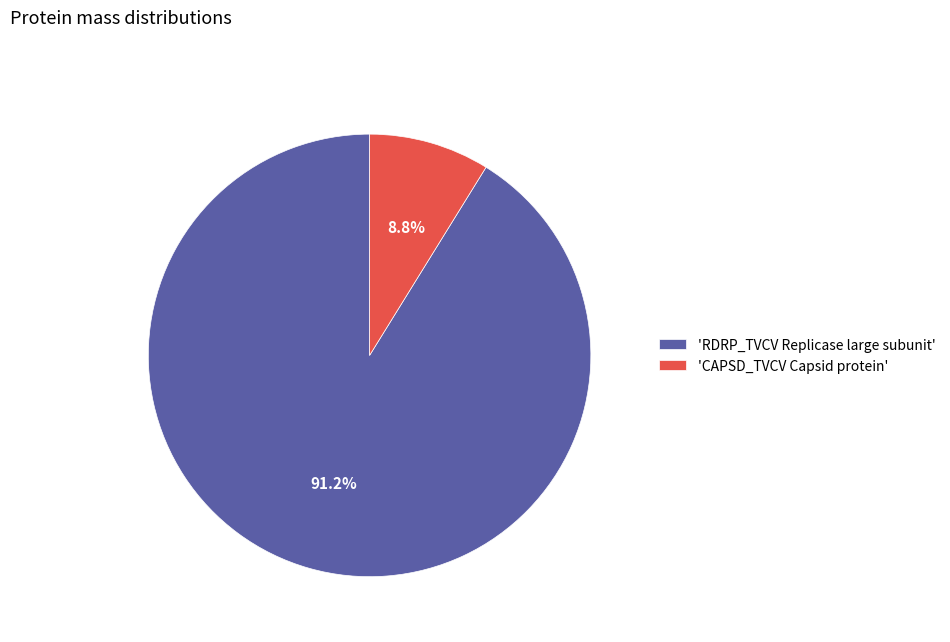

Is the sum of 'CAPSD_TVCV Capsid protein' and 'RDRP_TVCV Replicase large subunit' greater than half?

Yes